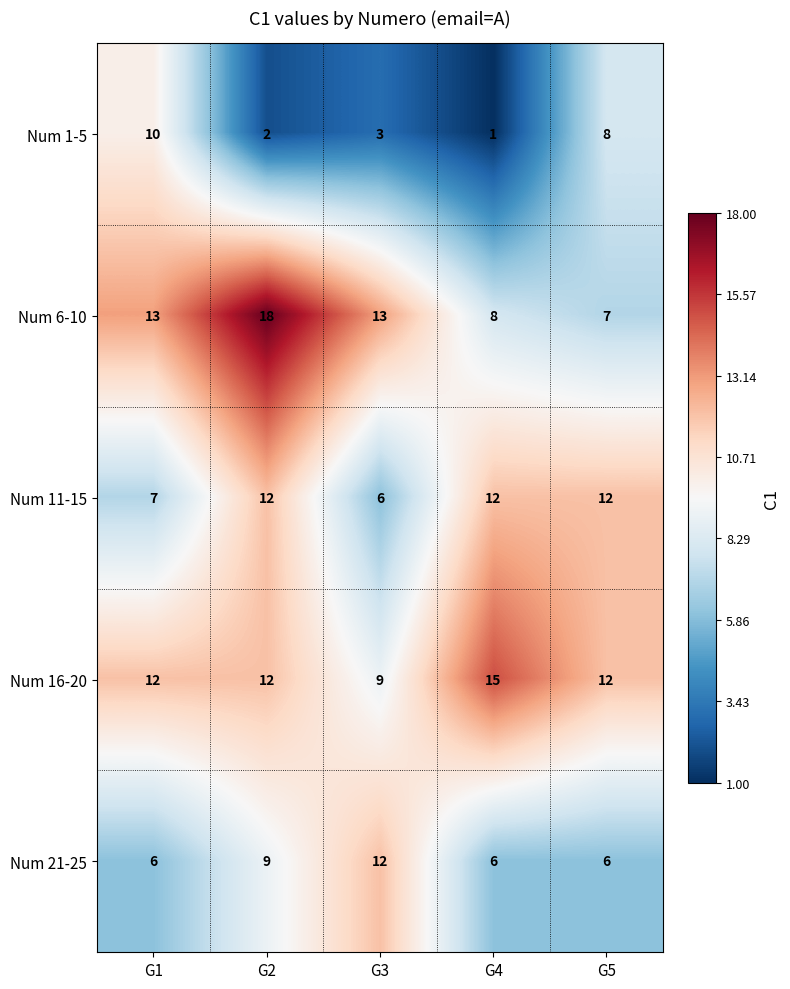

What is the difference between the maximum and minimum values in the Num 6-10 series?

11